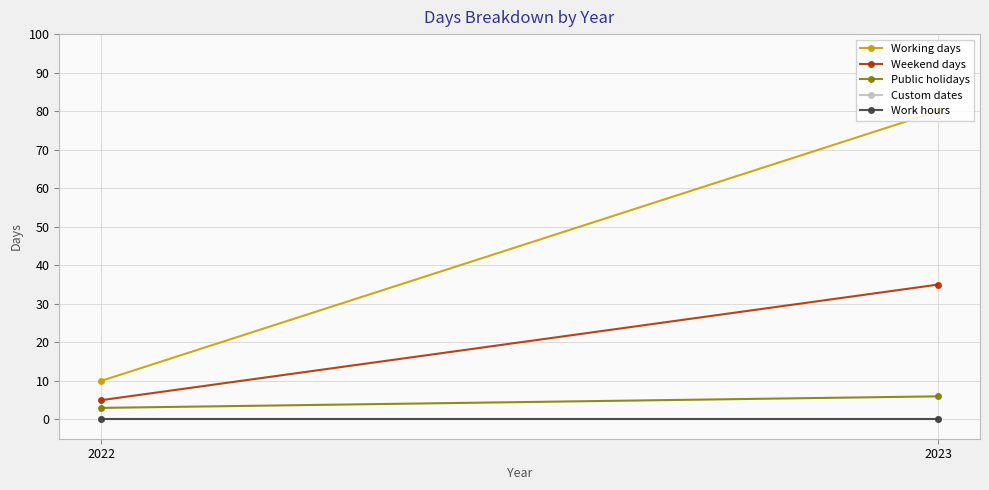

Reading right to left, extract all data points from this chart.

Working days: 2023=80	2022=10
Weekend days: 2023=35	2022=5
Public holidays: 2023=6	2022=3
Custom dates: 2023=0	2022=0
Work hours: 2023=0	2022=0